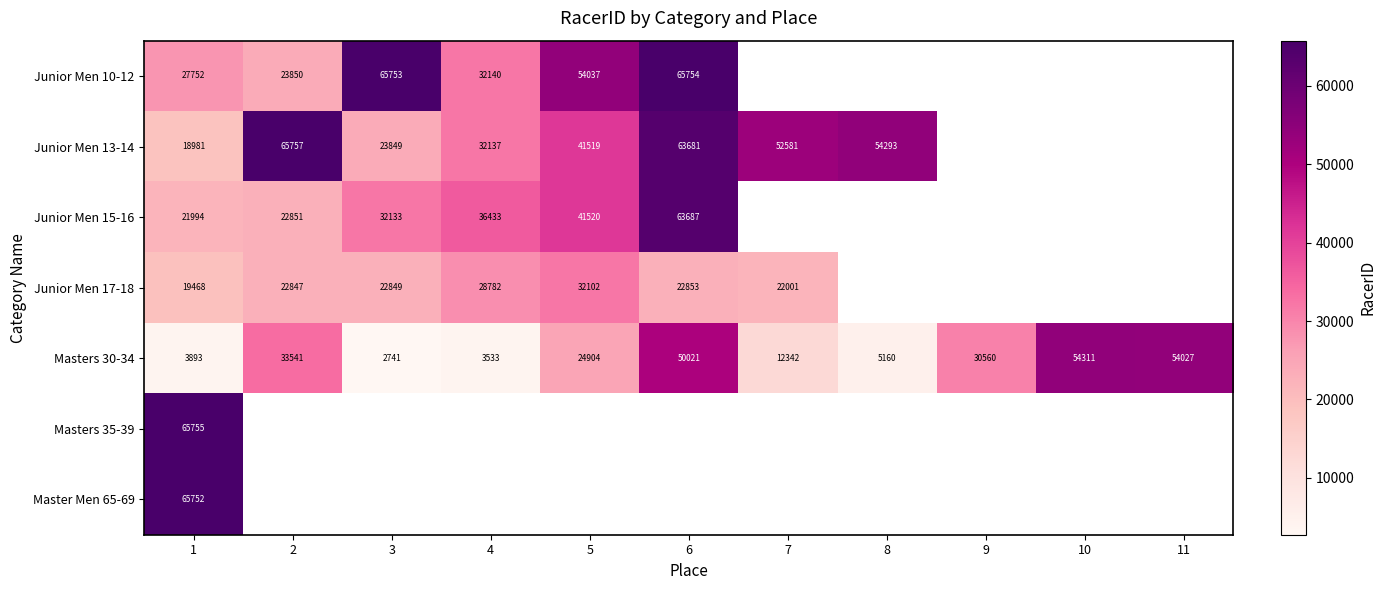

How many distinct data groups are displayed?

7